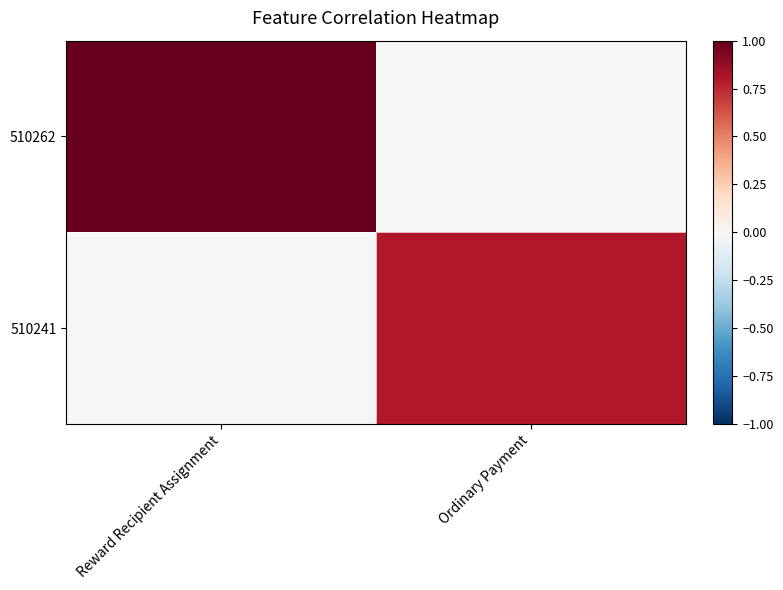

At how many categories does at least one series exceed 0?

2